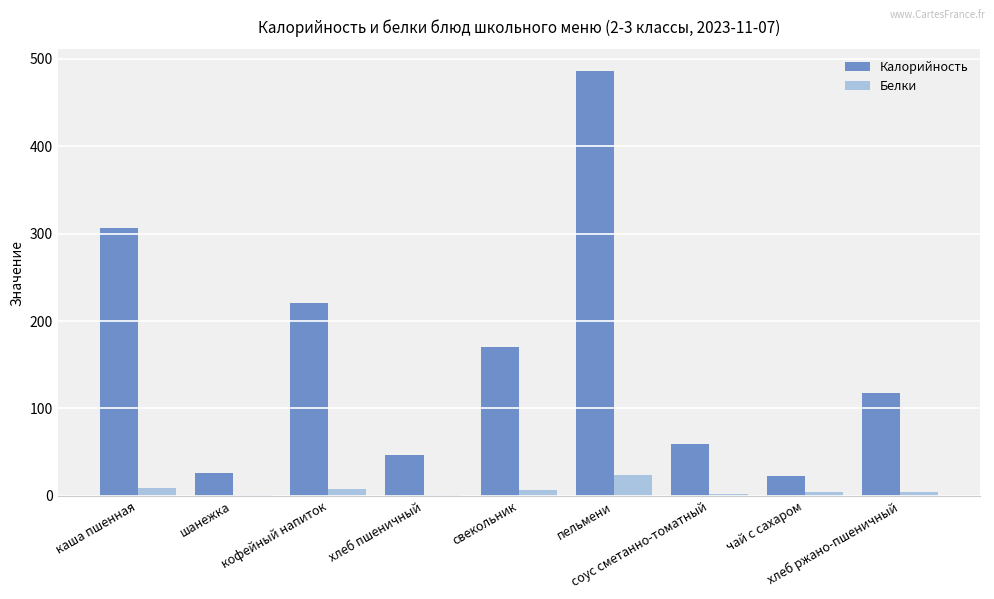

What is the highest value of the Белки series?

24.1